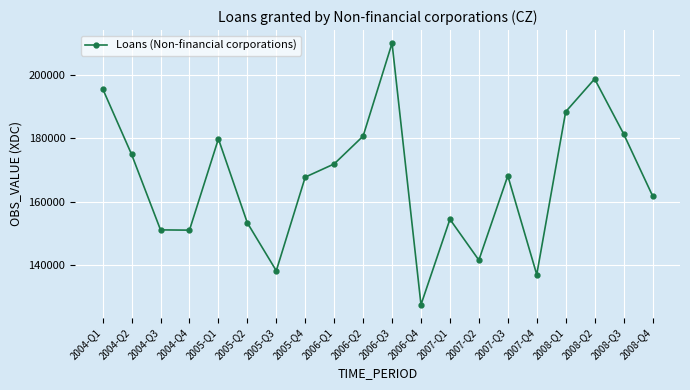

Where is the first local maximum?

2005-Q1